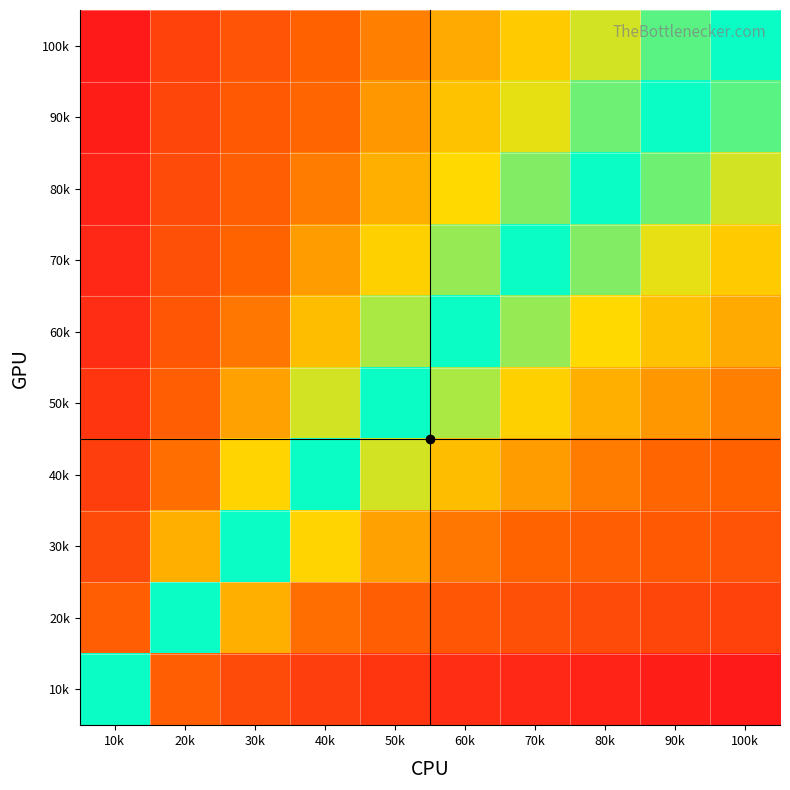

Which label corresponds to the largest value in the chart?

10k